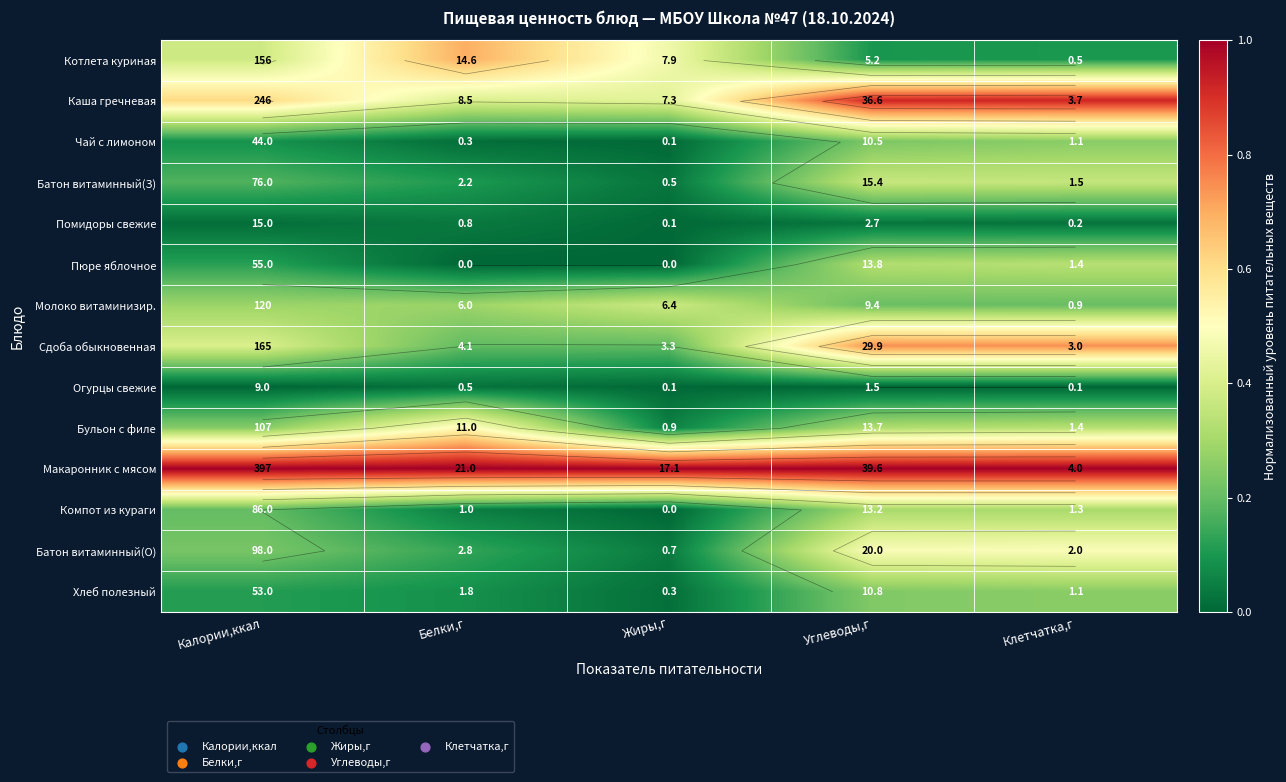

The Пюре яблочное series shows 0.0 at Жиры,г. True or false?

True